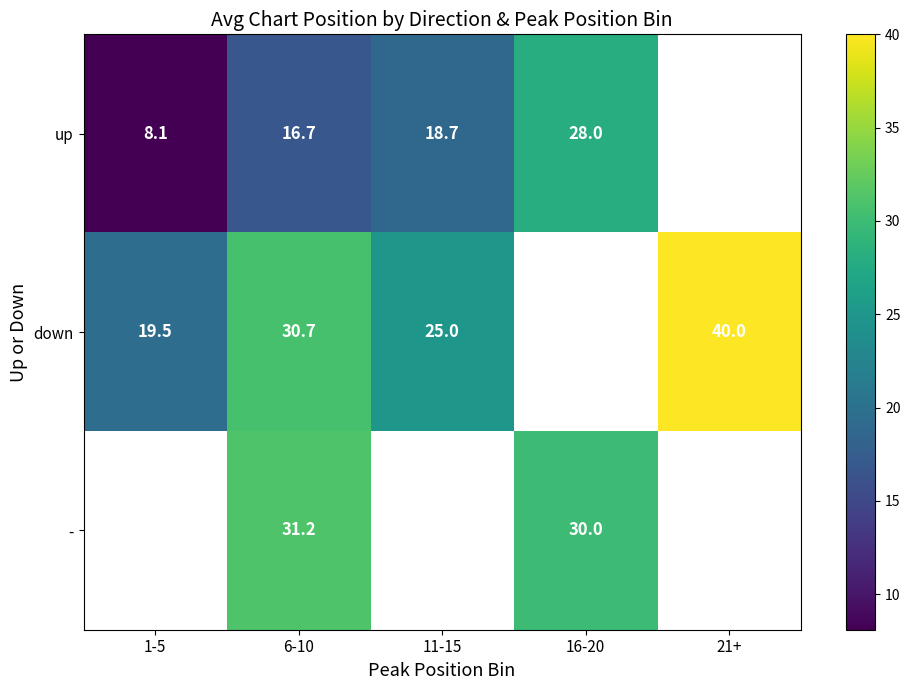

What is the maximum value shown in the chart?

40.0